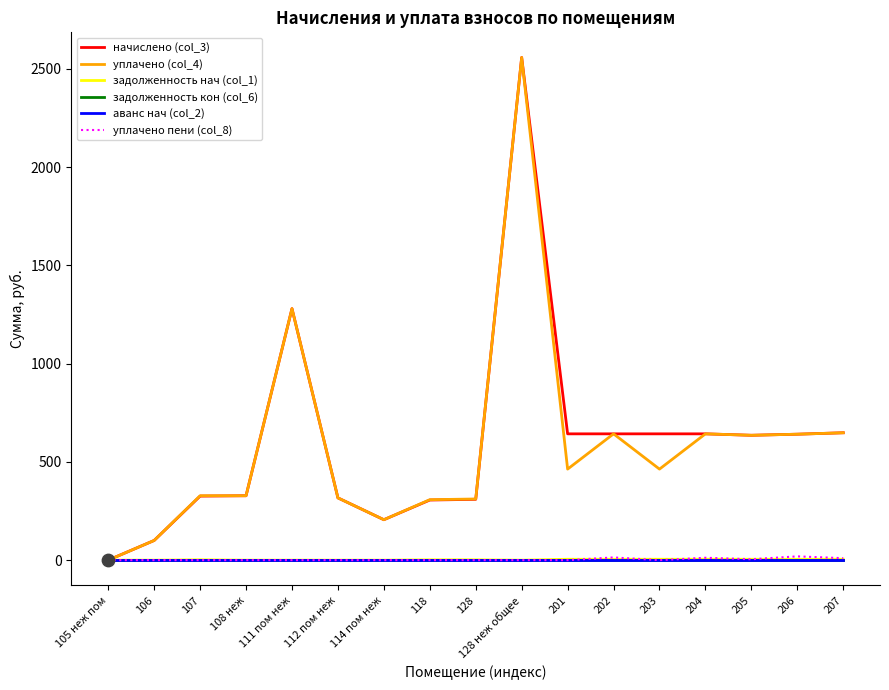

Is this an area chart (filled region under the line)?

No